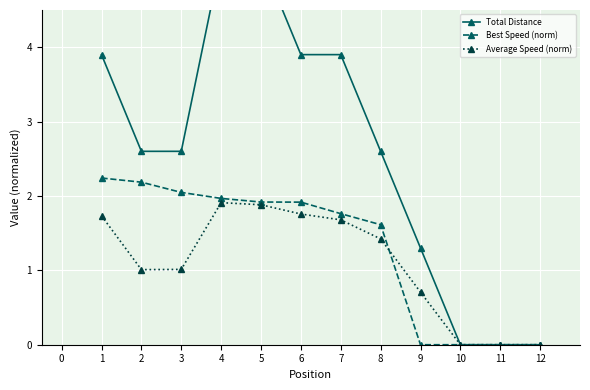

What is the value of the Best Speed (norm) point at the 3rd from the left?

2.0